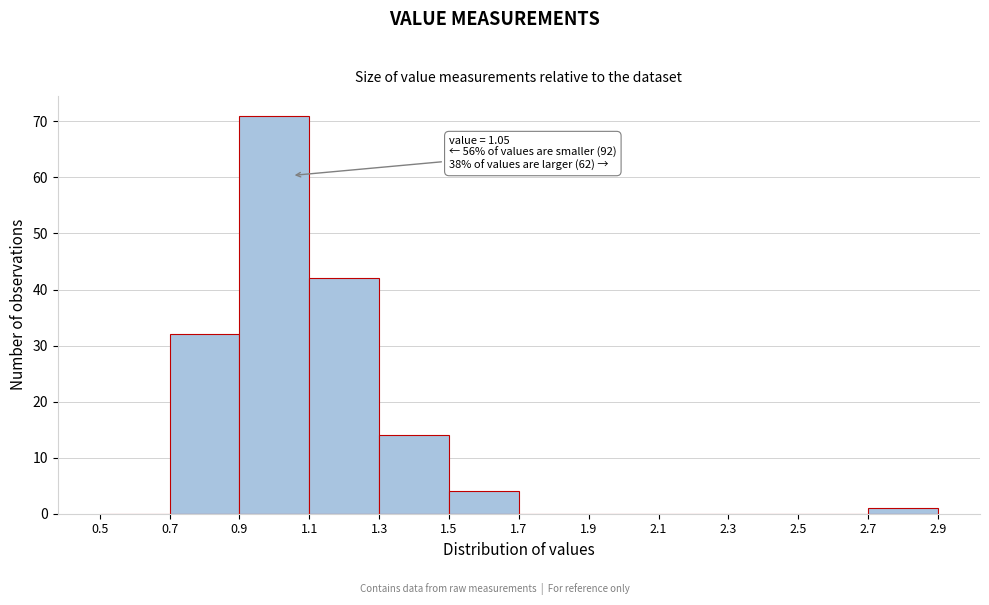

Over which range of the x-axis is the bar tallest?

0.9 to 1.1